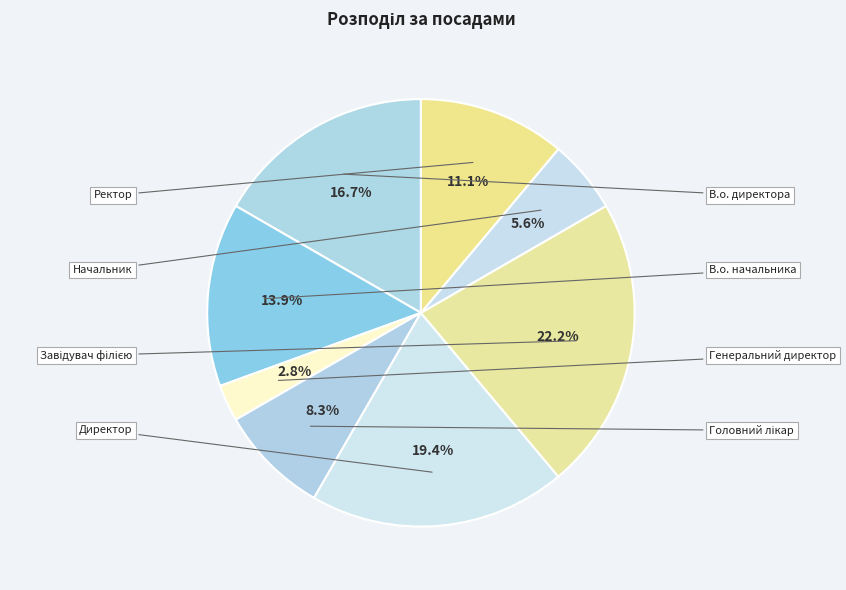

How many segments does this pie chart have?

8